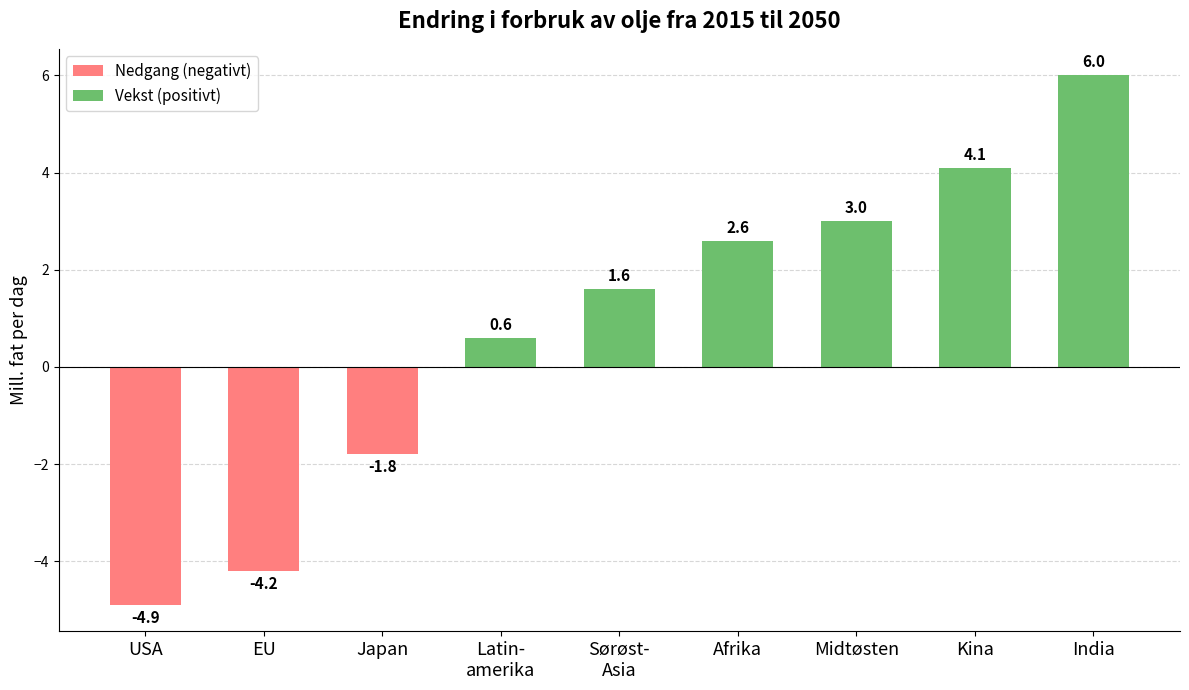

Reading left to right, transcribe all the data shown in this chart.

USA=-4.9	EU=-4.2	Japan=-1.8	Latin-
amerika=0.6	Sørøst-
Asia=1.6	Afrika=2.6	Midtøsten=3.0	Kina=4.1	India=6.0